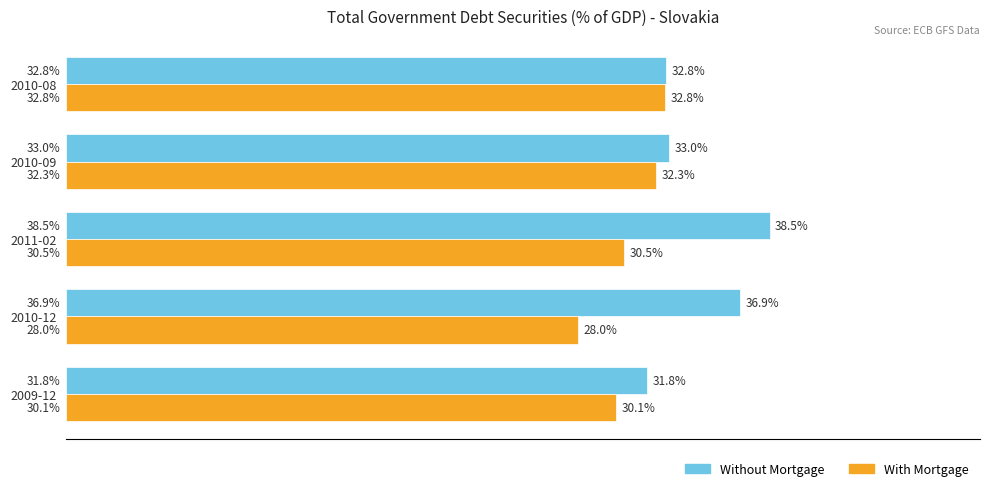

Which category has the highest value in the With Mortgage series?

2010-08